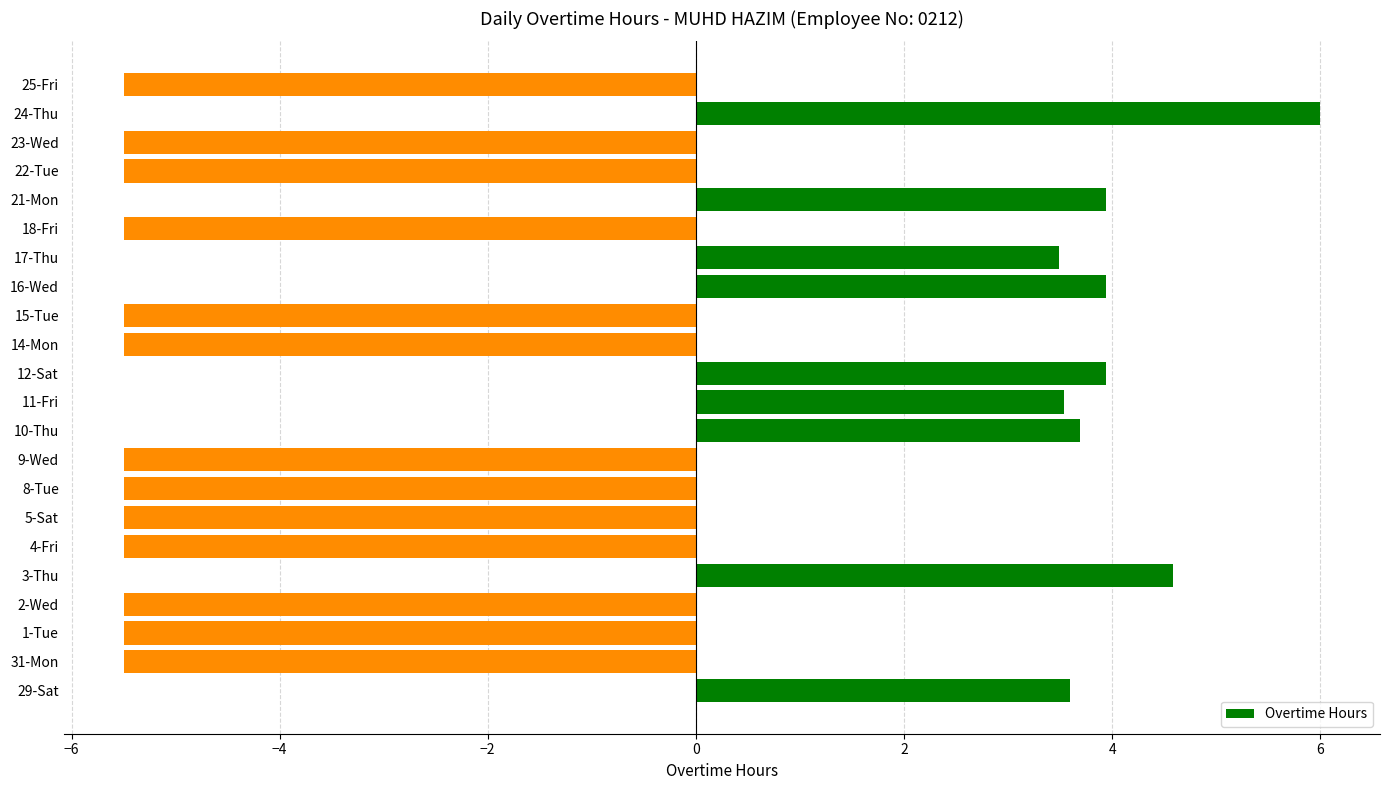

What is the average value?

-1.6